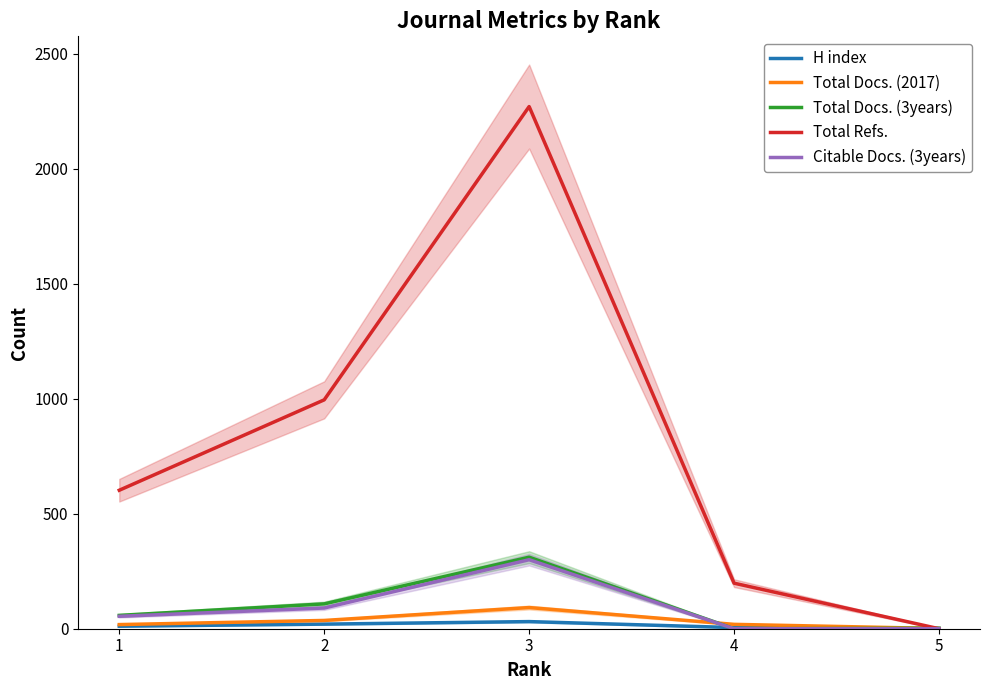

At which label is Citable Docs. (3years) closest to 150?

2